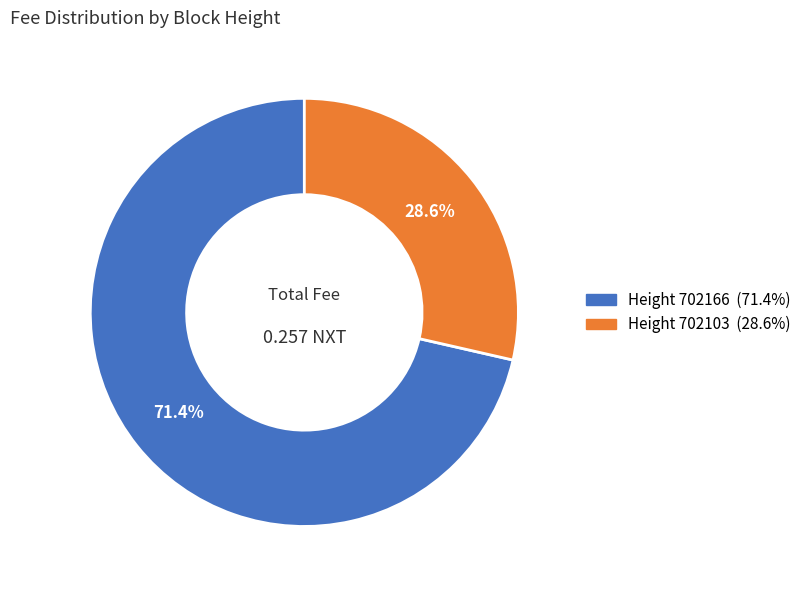

Is there any slice that represents more than half of the pie?

Yes